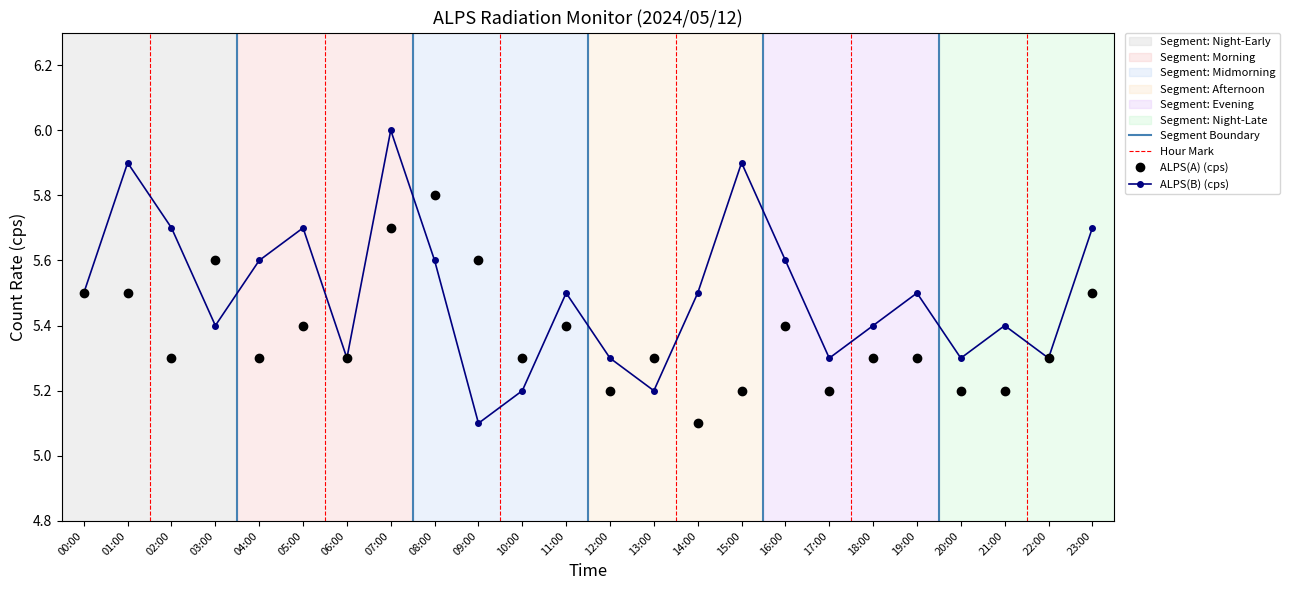

Which series has the largest range (max minus min)?

ALPS(B) (cps)